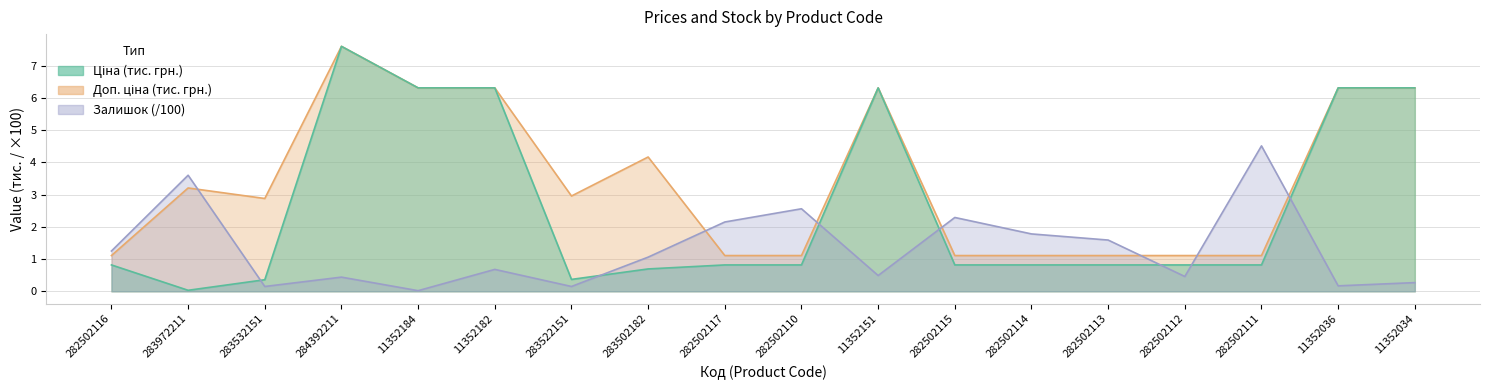

How many categories are shown in the chart?

18